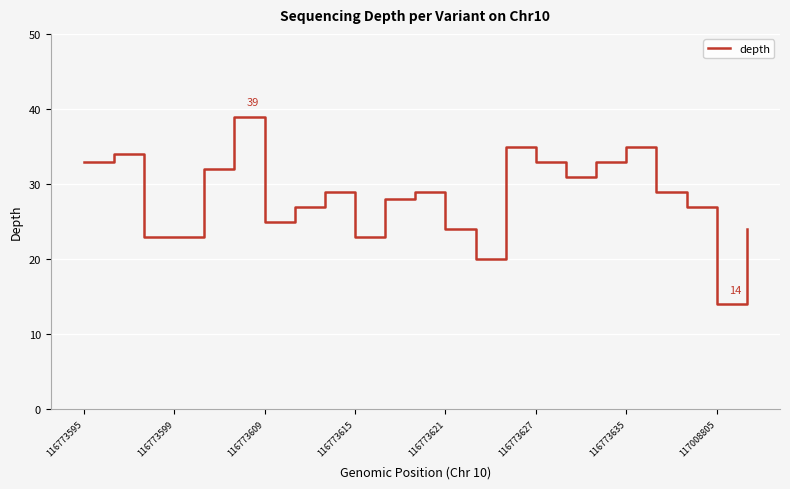

What is the minimum value shown in the chart?

14